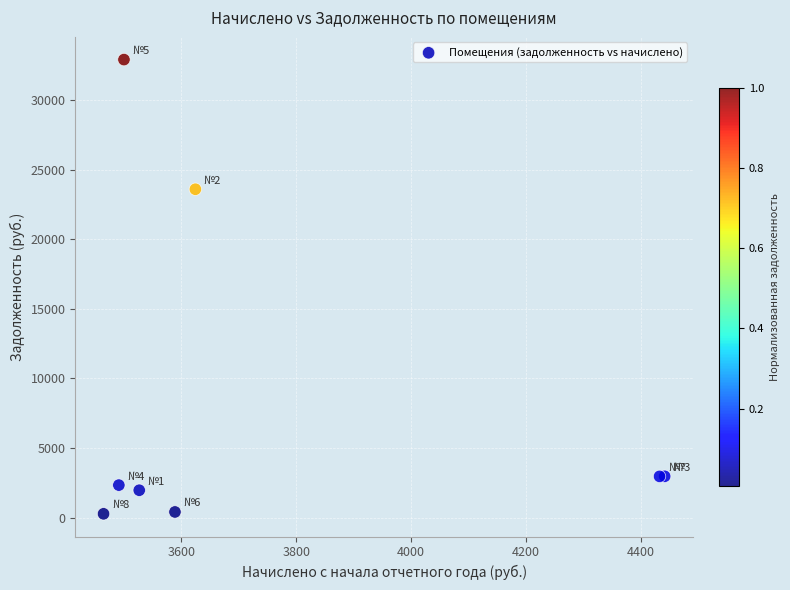

What Y value in the scatter plot is closest to 16587?

23591.4